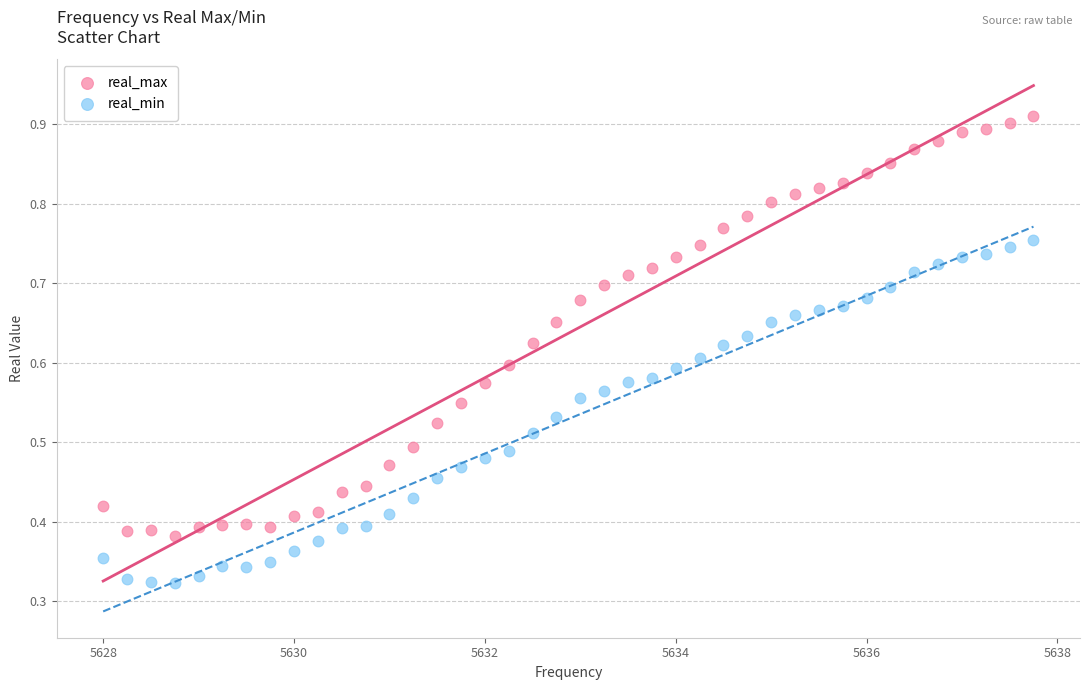

Which series has the largest Y range (max minus min)?

real_max